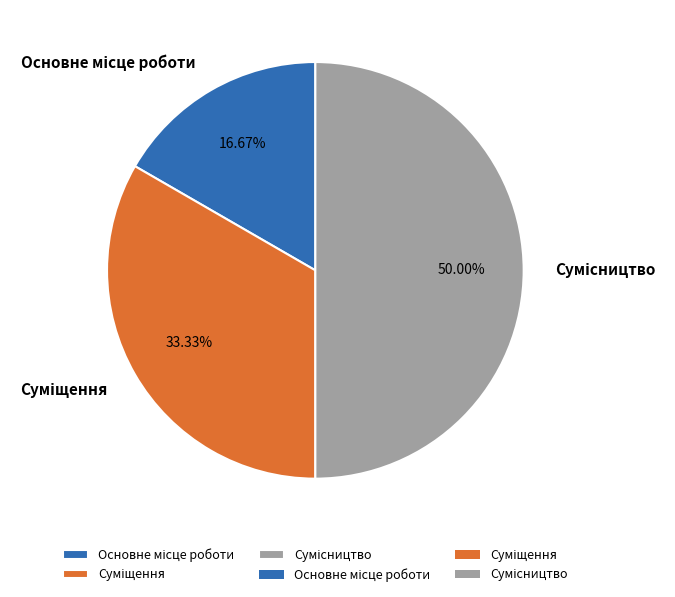

To the nearest percent, what is the average slice percentage?

33%